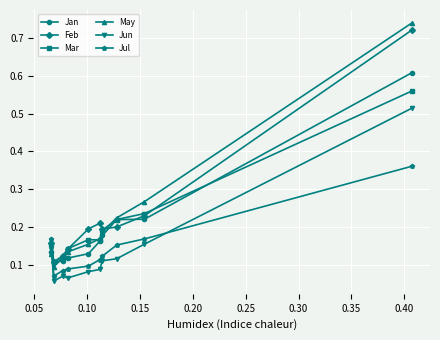

True or false: Feb has more than 0 points higher than both neighbors.

True